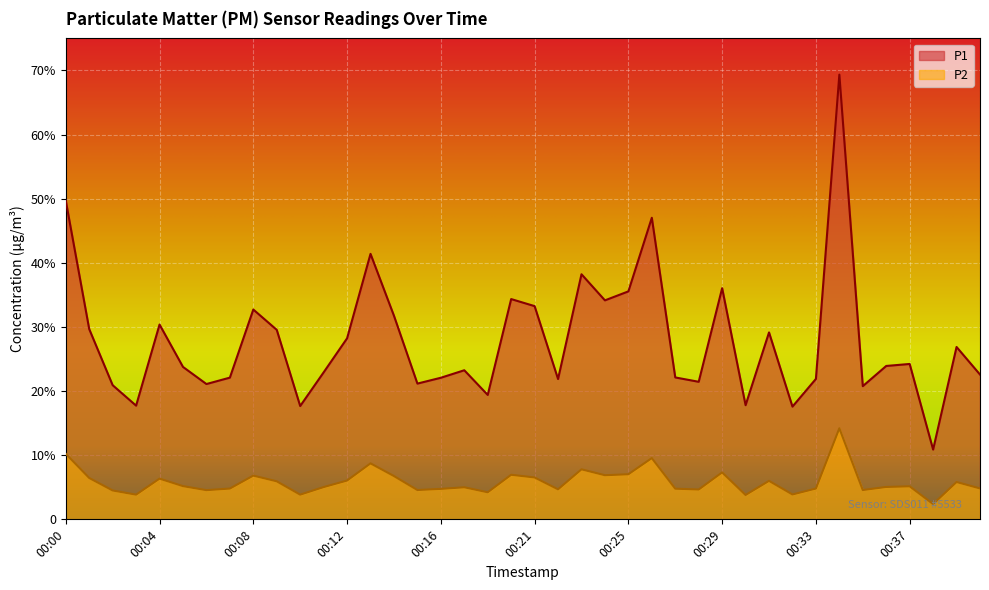

What is the value of the P1 point at the 39th from the left?

26.9